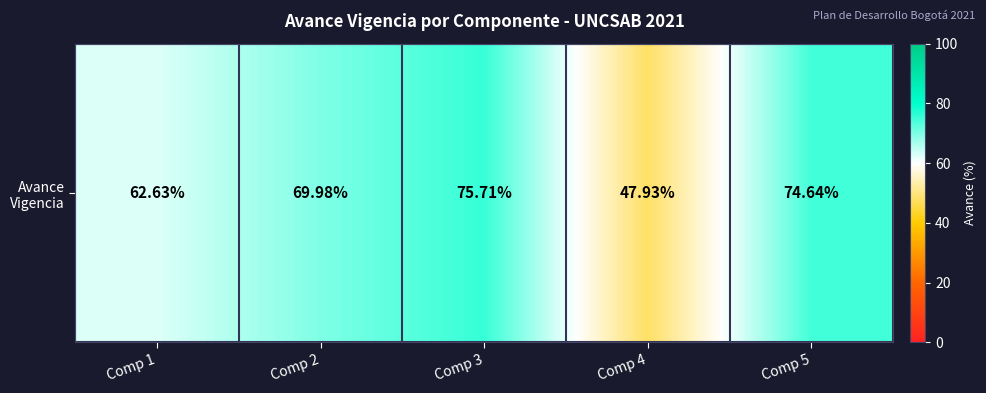

Which has a higher value, Comp 2 or Comp 4?

Comp 2